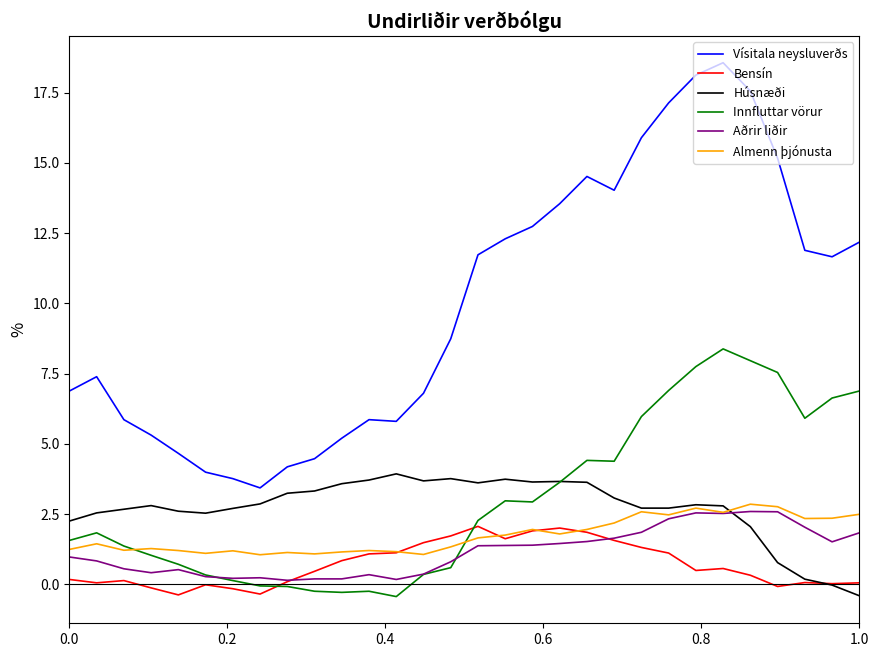

Which series has the largest range (max minus min)?

Vísitala neysluverðs